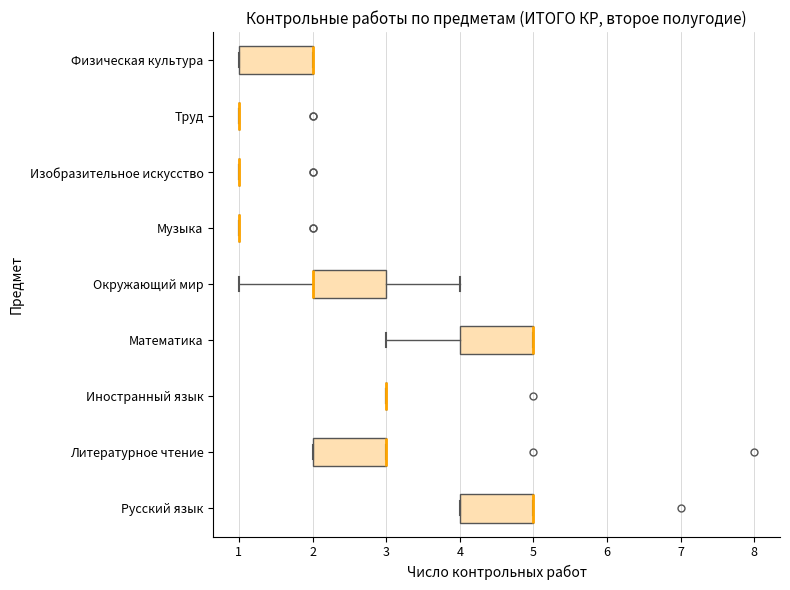

Reading bottom to top, transcribe this box plot: for each box, give where its median line is, the range the box spans, and where its two whiskers end, as read against the x-axis. The values are not printed on the chart, so give them approximately, as read against the axis.

Русский язык: median 5 (drawn on the box's right edge), box 4 to 5, whiskers 4 to 5
Литературное чтение: median 3 (drawn on the box's right edge), box 2 to 3, whiskers 2 to 3
Иностранный язык: box collapsed to a line at 3, whiskers 3 to 3
Математика: median 5 (drawn on the box's right edge), box 4 to 5, whiskers 3 to 5
Окружающий мир: median 2 (drawn on the box's left edge), box 2 to 3, whiskers 1 to 4
Музыка: box collapsed to a line at 1, whiskers 1 to 1
Изобразительное искусство: box collapsed to a line at 1, whiskers 1 to 1
Труд: box collapsed to a line at 1, whiskers 1 to 1
Физическая культура: median 2 (drawn on the box's right edge), box 1 to 2, whiskers 1 to 2